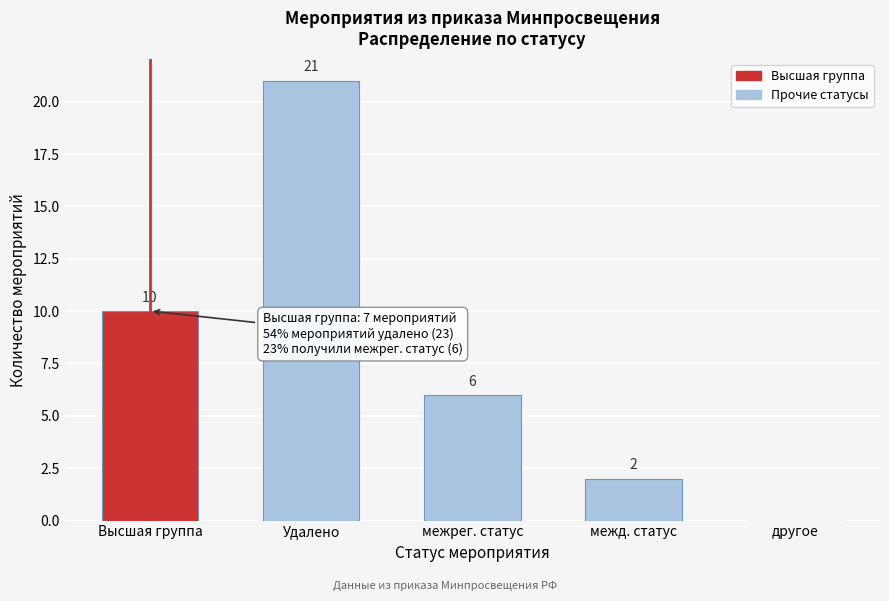

Reading right to left, what are all the values shown in this chart?

другое=0	межд. статус=2	межрег. статус=6	Удалено=21	Высшая группа=10